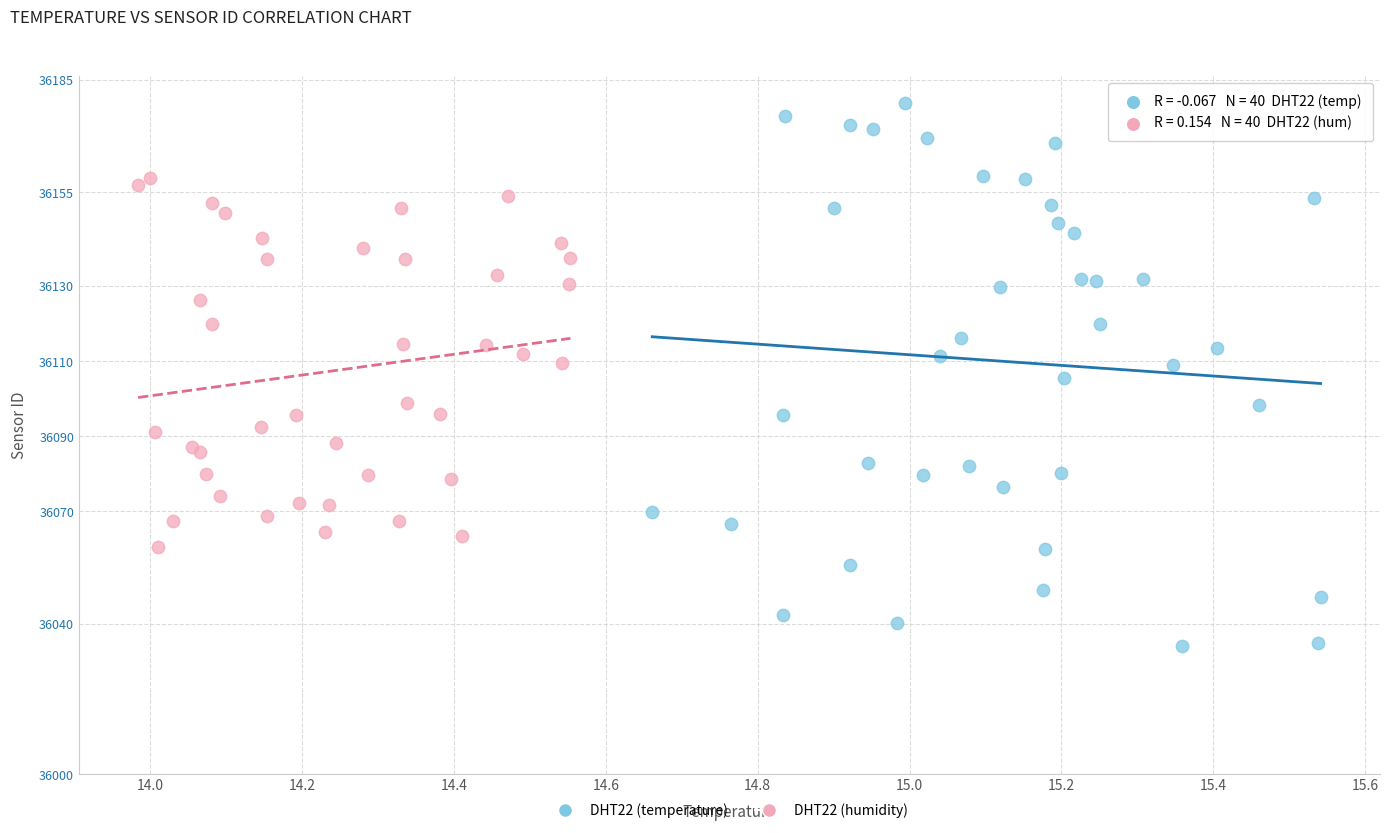

Which series contains the highest Y value?

DHT22 (temperature)